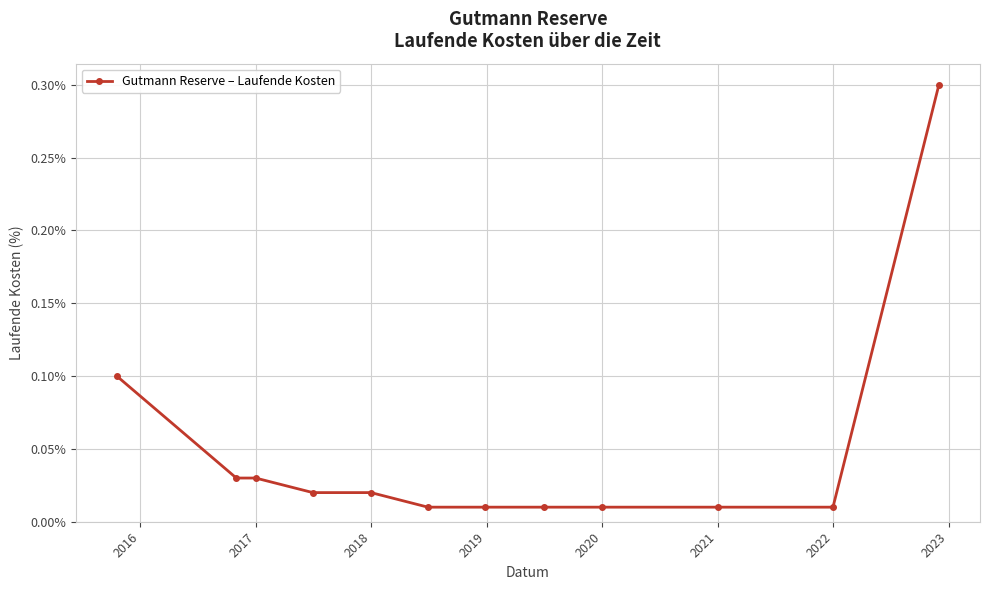

What is the maximum value shown in the chart?

0.3